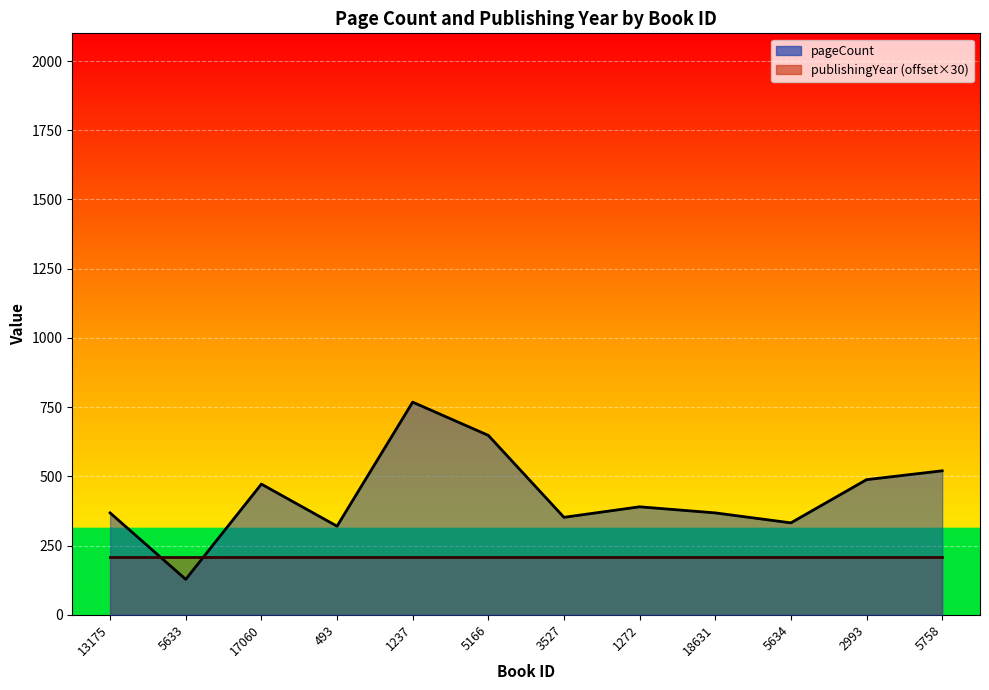

What is the average value?

430